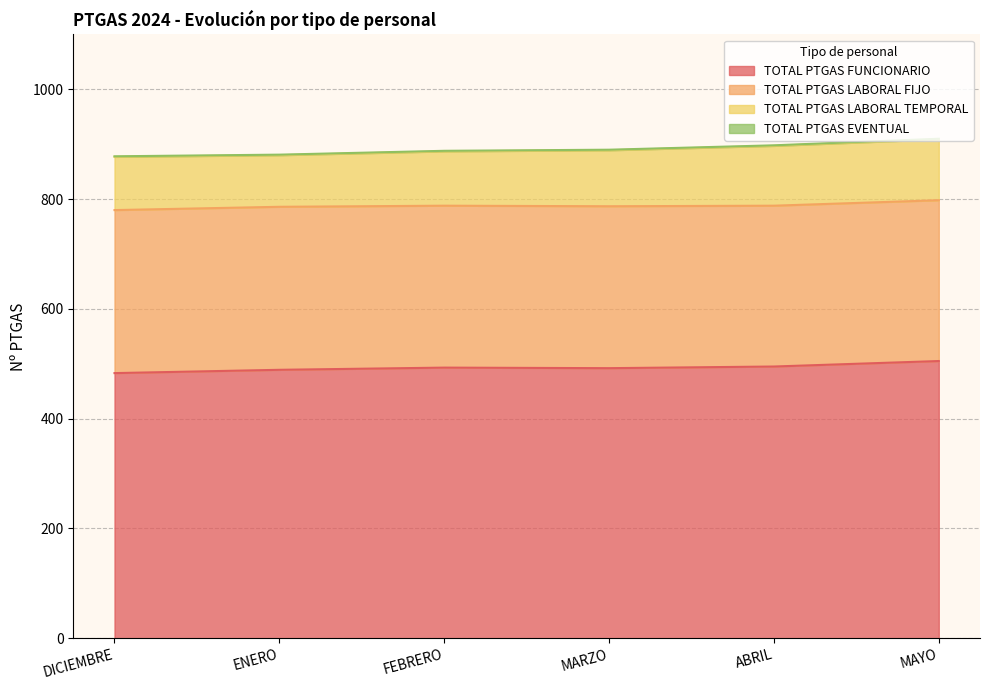

In TOTAL PTGAS FUNCIONARIO, how many points are lower than both neighbors (excluding endpoints)?

1